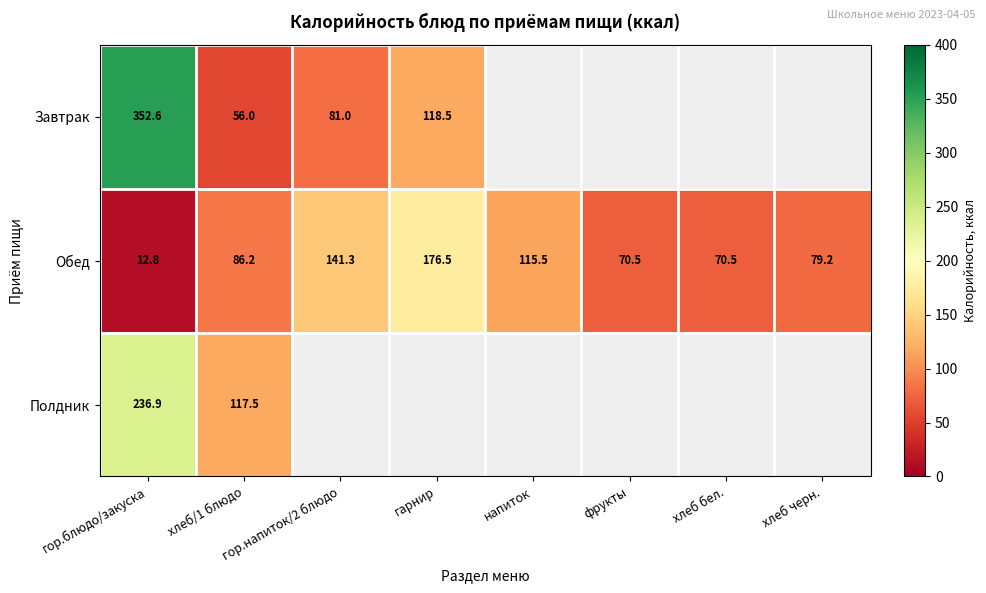

Is the value of Обед at гор.напиток/2 блюдо greater than the value of Завтрак at гор.напиток/2 блюдо?

Yes